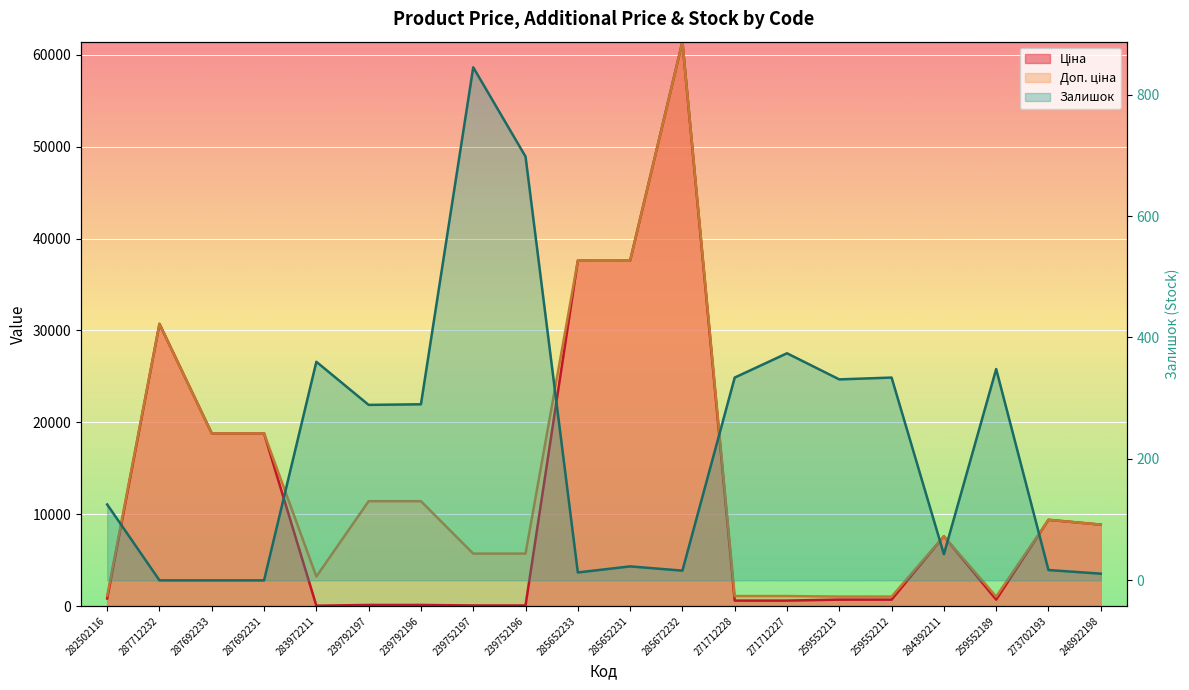

What is the difference between the Залишок values at 285652233 and 239792196?

277.0